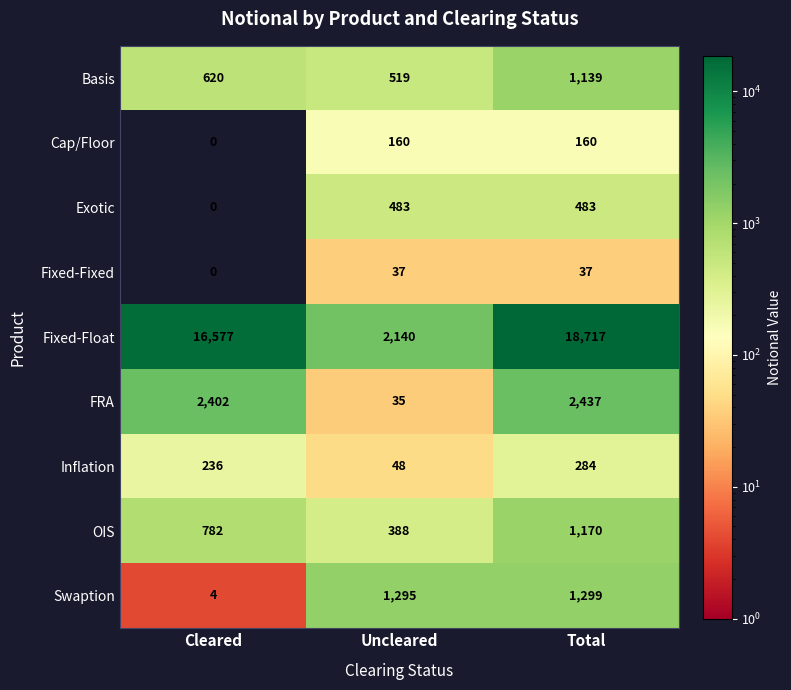

Which series has the largest total across all categories?

Fixed-Float